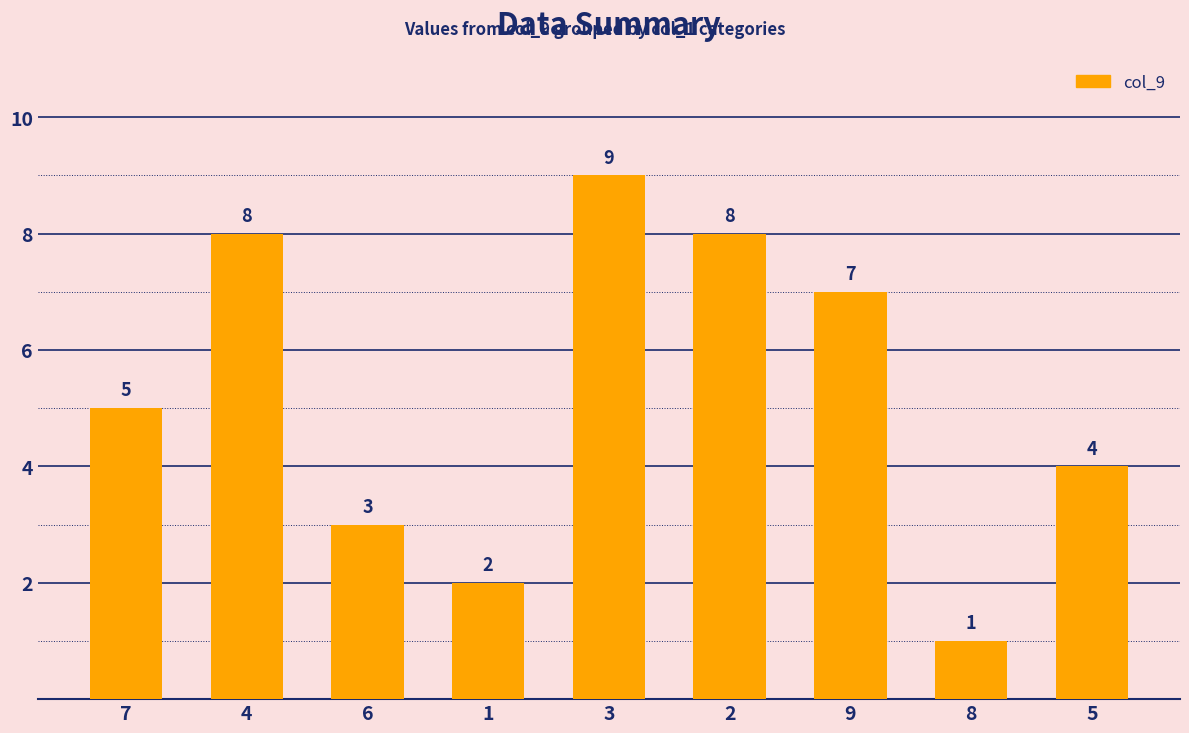

Which category has the lowest value across all series?

8